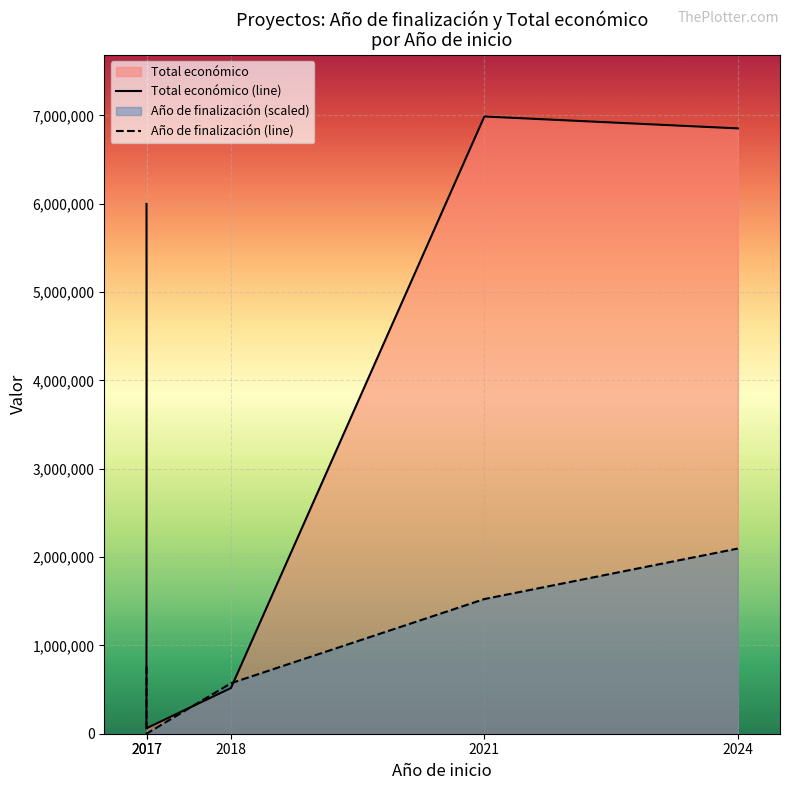

What is the value of the Total económico (line) point at the 3rd from the left?

517432.0